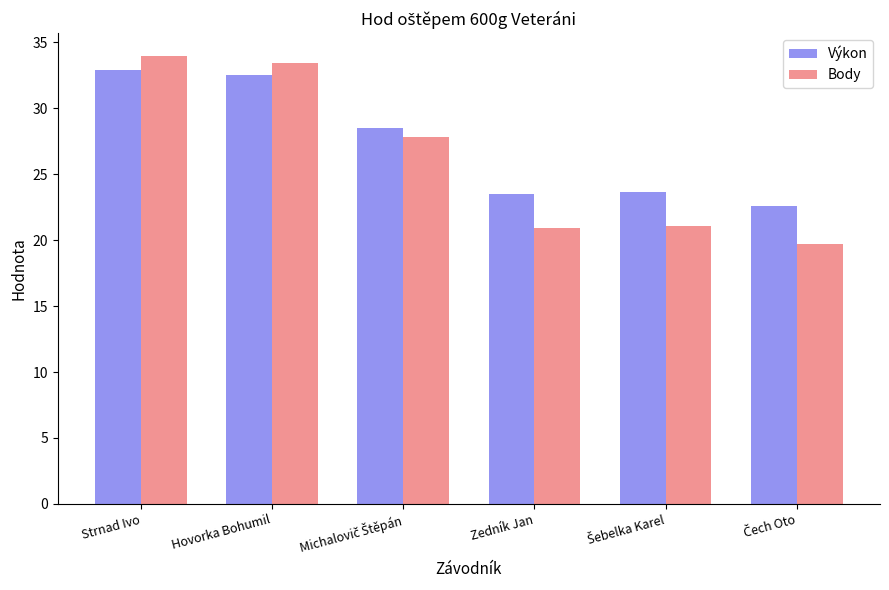

What is the smallest value displayed?

19.7